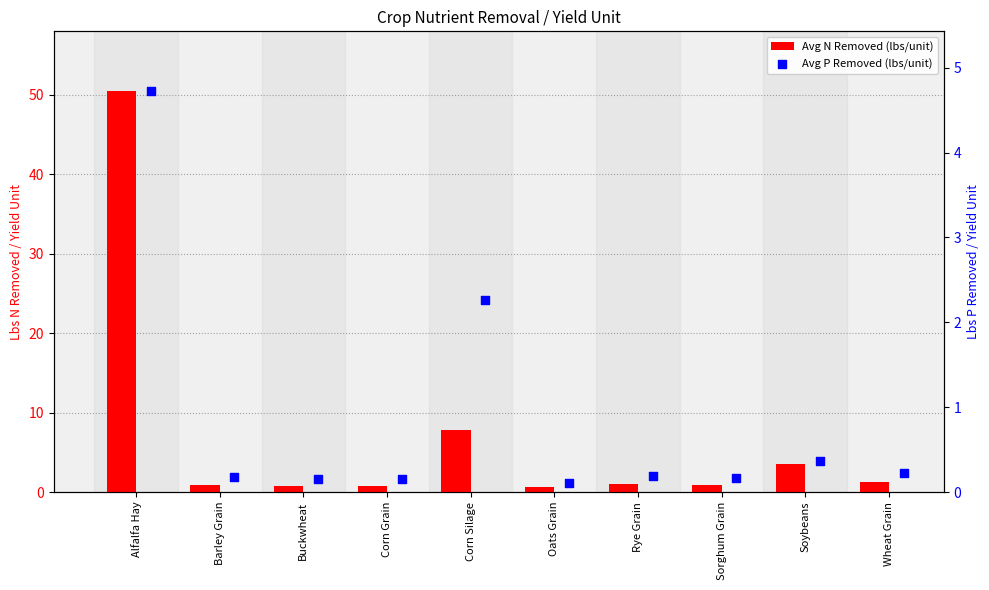

Which series contains the lowest Y value?

Avg P Removed (lbs/unit)